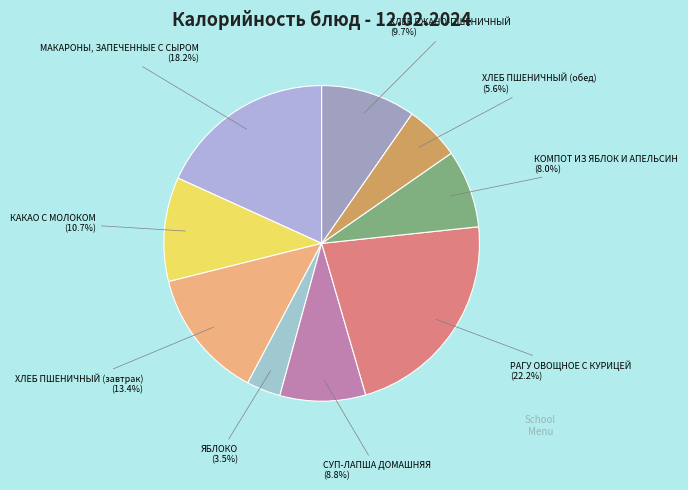

What is the total percentage of СУП-ЛАПША ДОМАШНЯЯ and КОМПОТ ИЗ ЯБЛОК И АПЕЛЬСИН?

16.8%